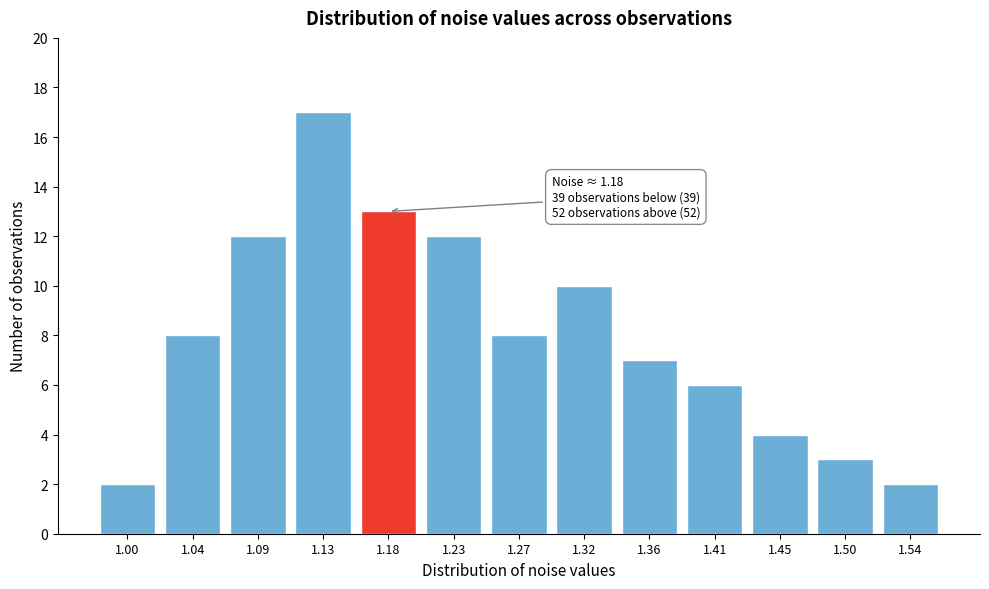

Reading left to right, what are all the values shown in this chart?

1.00=2	1.04=8	1.09=12	1.13=17	1.18=13	1.23=12	1.27=8	1.32=10	1.36=7	1.41=6	1.45=4	1.50=3	1.54=2